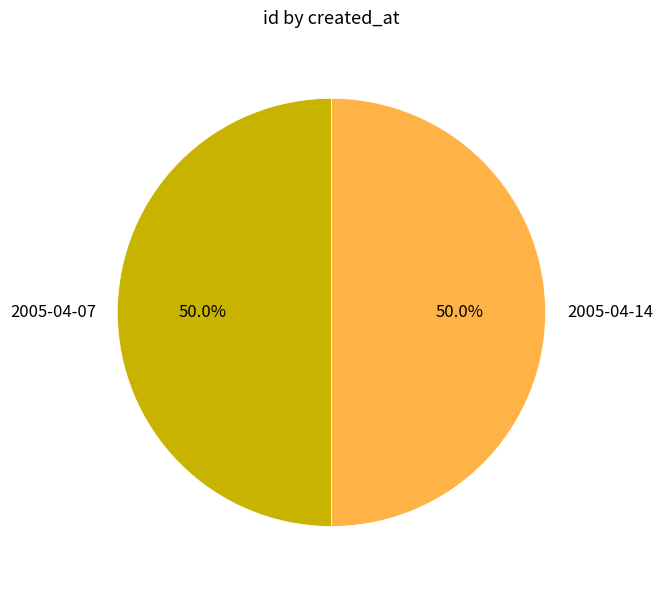

To the nearest percent, what percentage of the pie is 2005-04-07?

50%